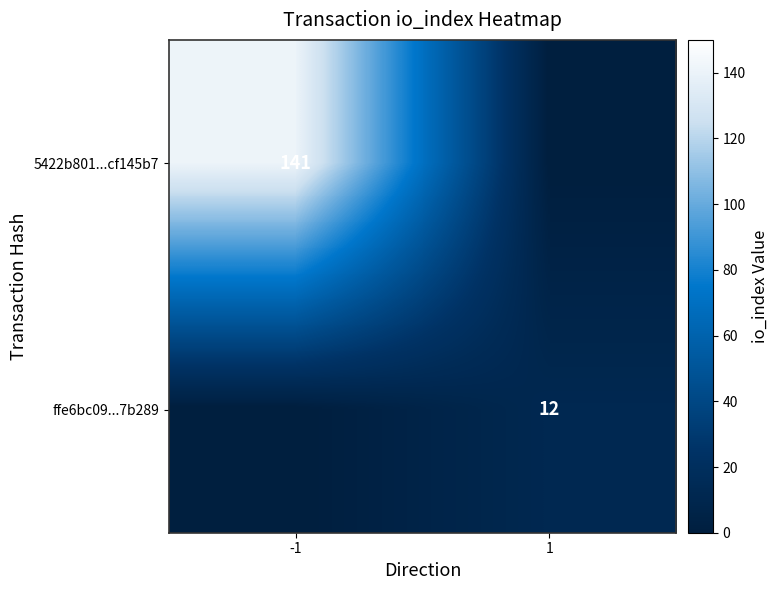

What is the spread (max minus min) of values at 1?

12